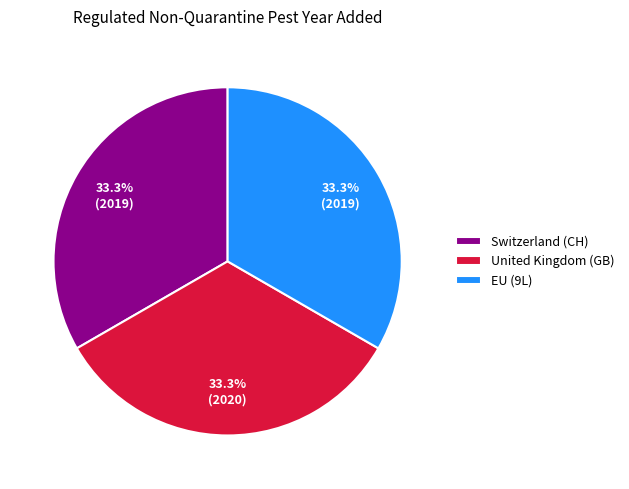

Count the number of slices in the pie.

3